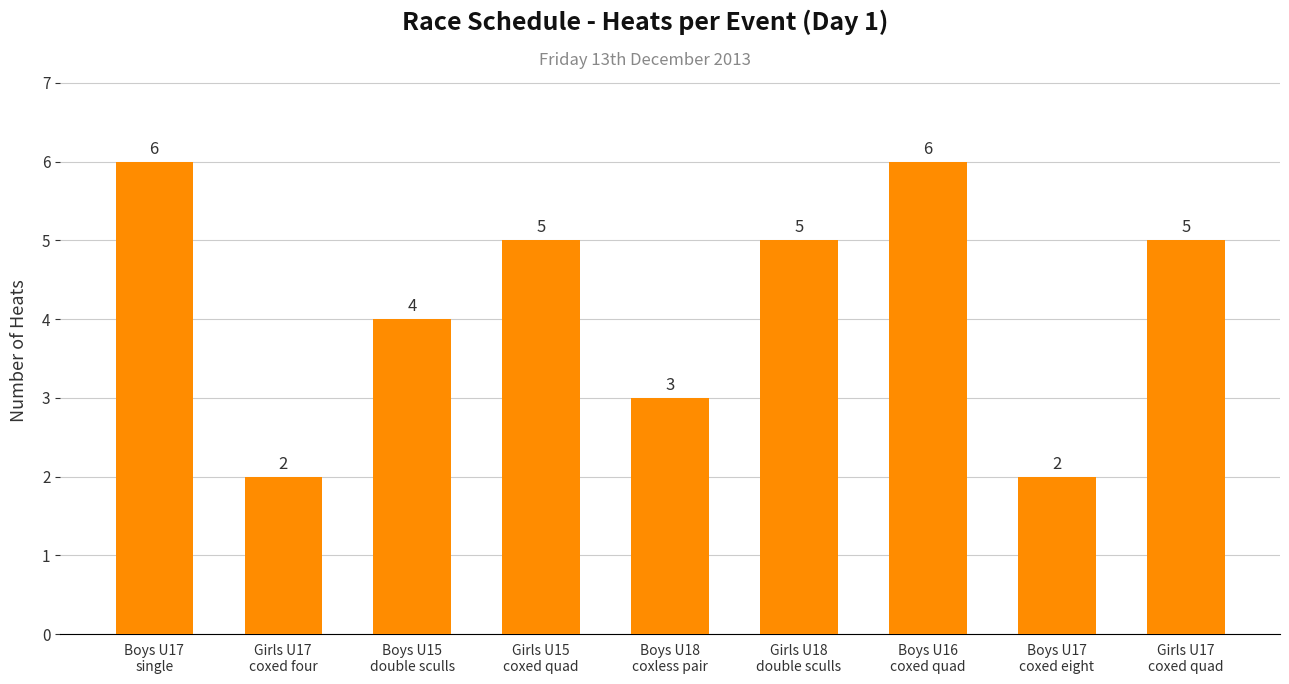

What is the sum of all values?

38